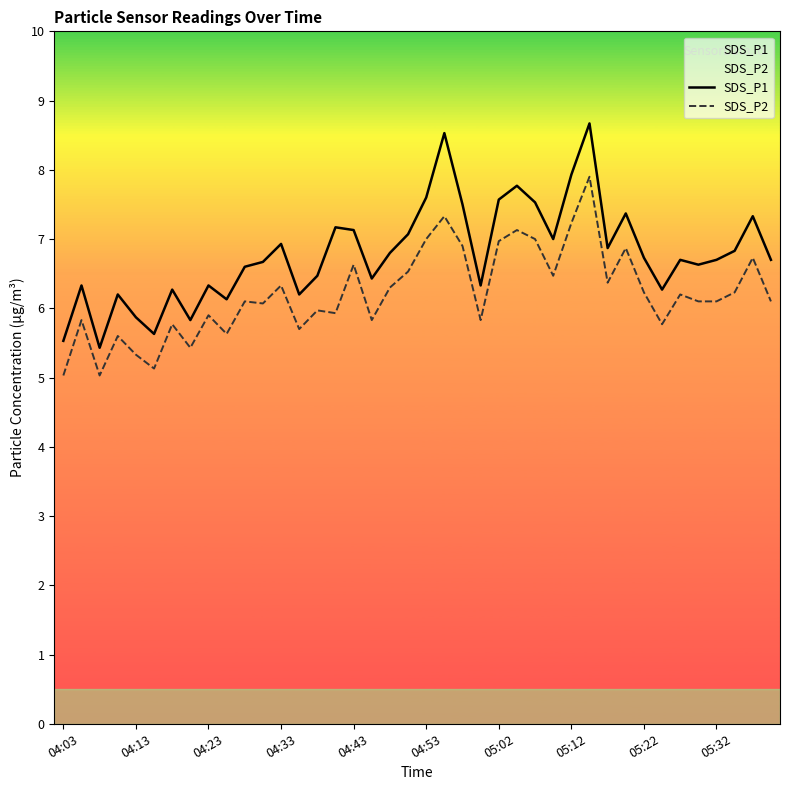

What is the smallest value displayed?

5.0